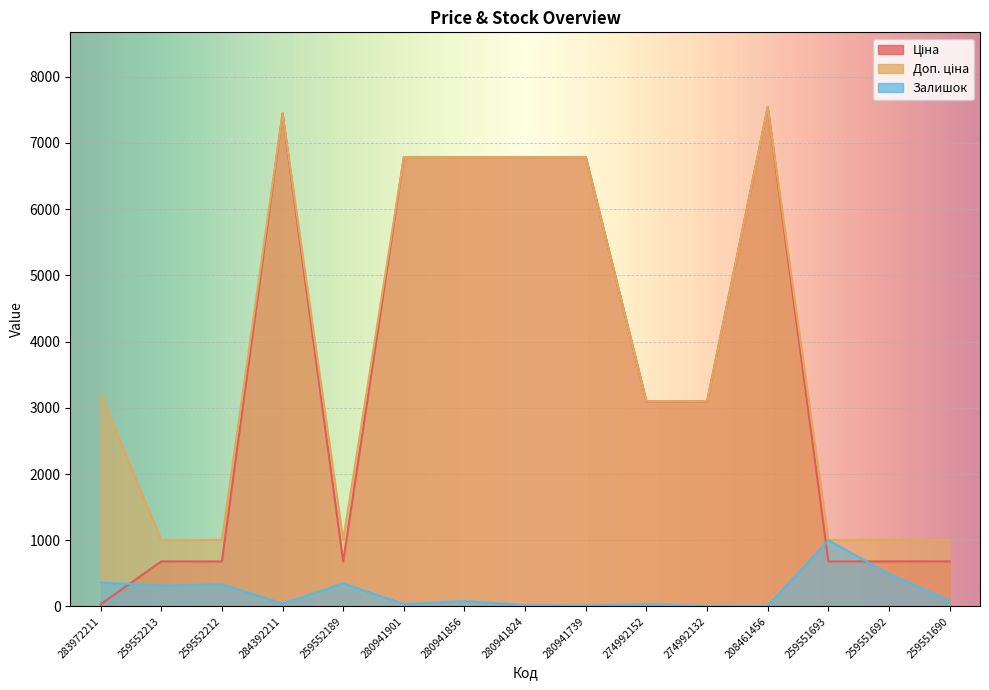

How many lines are shown in the chart?

3